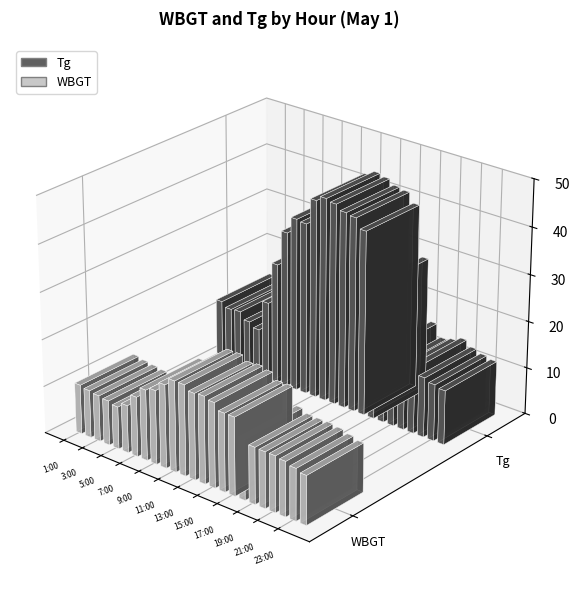

What position from the left is 21?

22